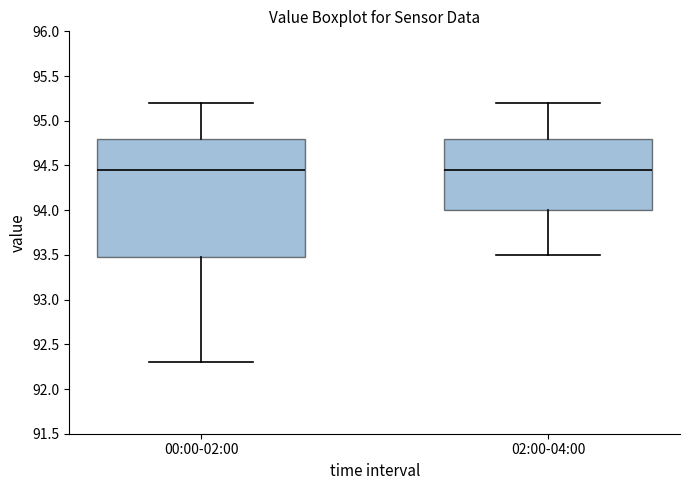

Which box is the tallest, from its lower edge to its upper edge?

00:00-02:00